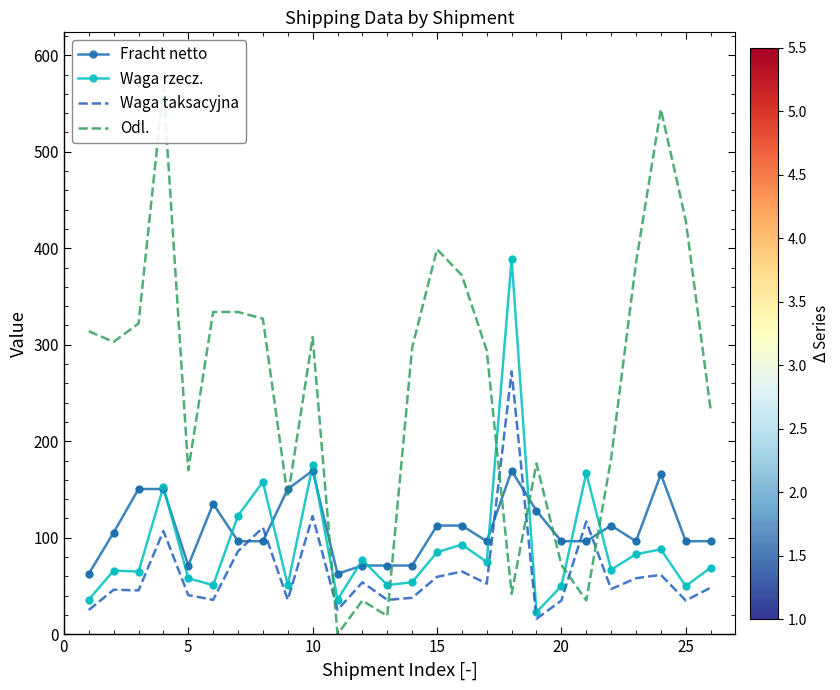

At how many categories does at least one series exceed 192?

17